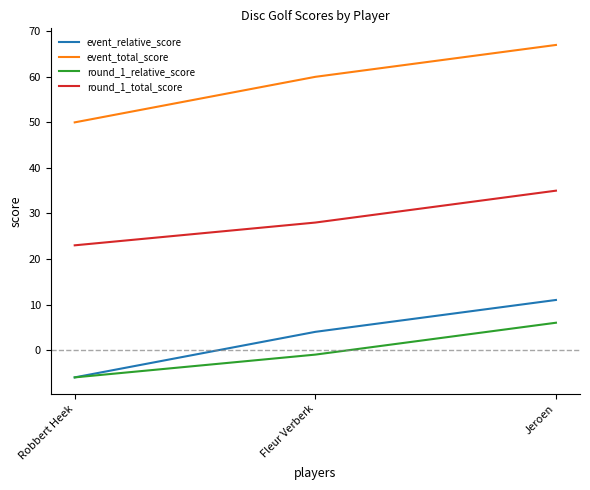

What is the difference between the event_relative_score values at Fleur Verberk and Robbert Heek?

10